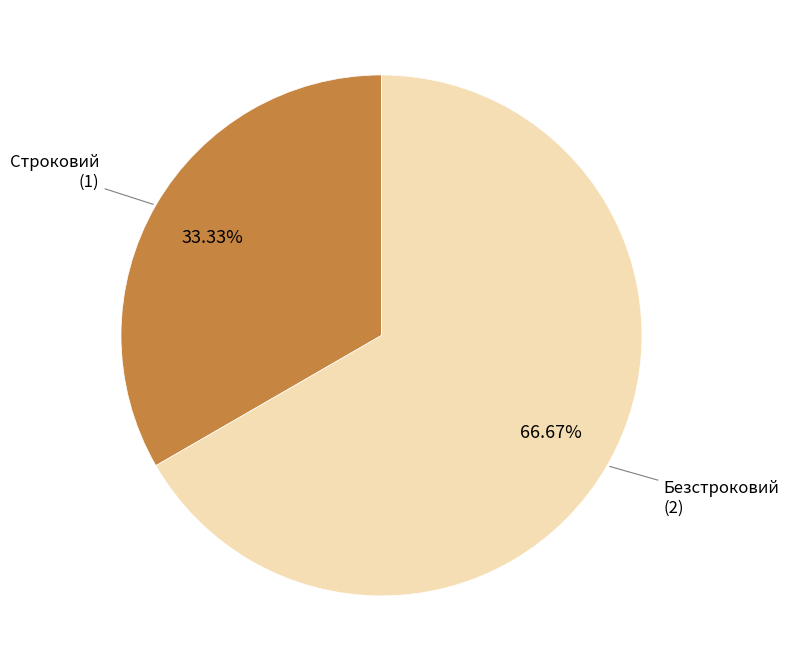

Does any single category account for the majority?

Yes